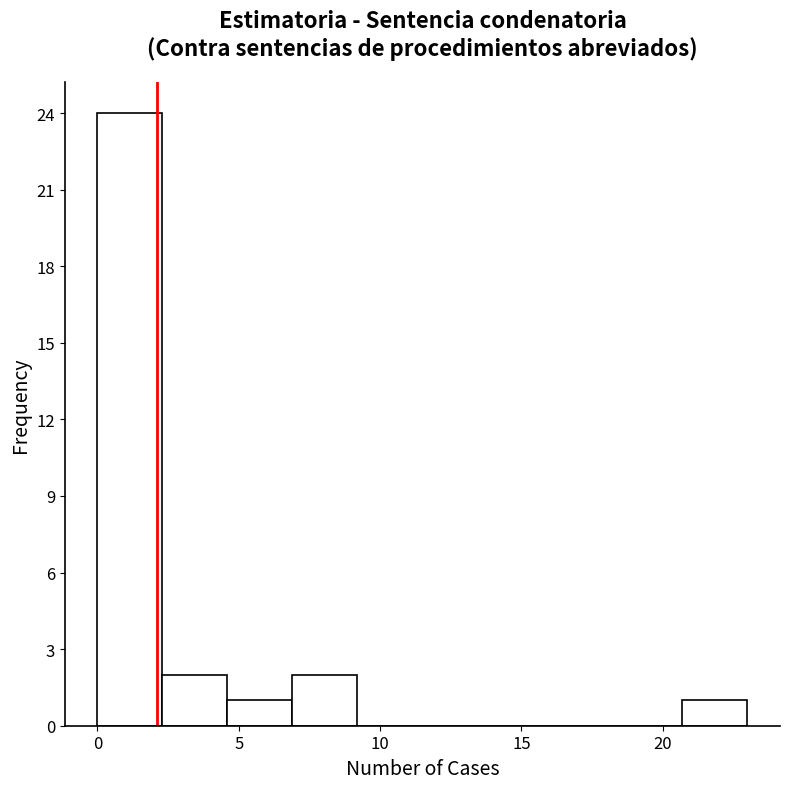

Reading left to right, transcribe this chart: for each bar, give the range it covers on the x-axis and its height. Neither the bar edges nor the heights are printed on the chart, so give them approximately, as read against the axes.

0.0 to 2.3: 24
2.3 to 4.6: 2
4.6 to 6.9: 1
6.9 to 9.2: 2
9.2 to 11.5: 0
11.5 to 13.8: 0
13.8 to 16.1: 0
16.1 to 18.4: 0
18.4 to 20.7: 0
20.7 to 23.0: 1